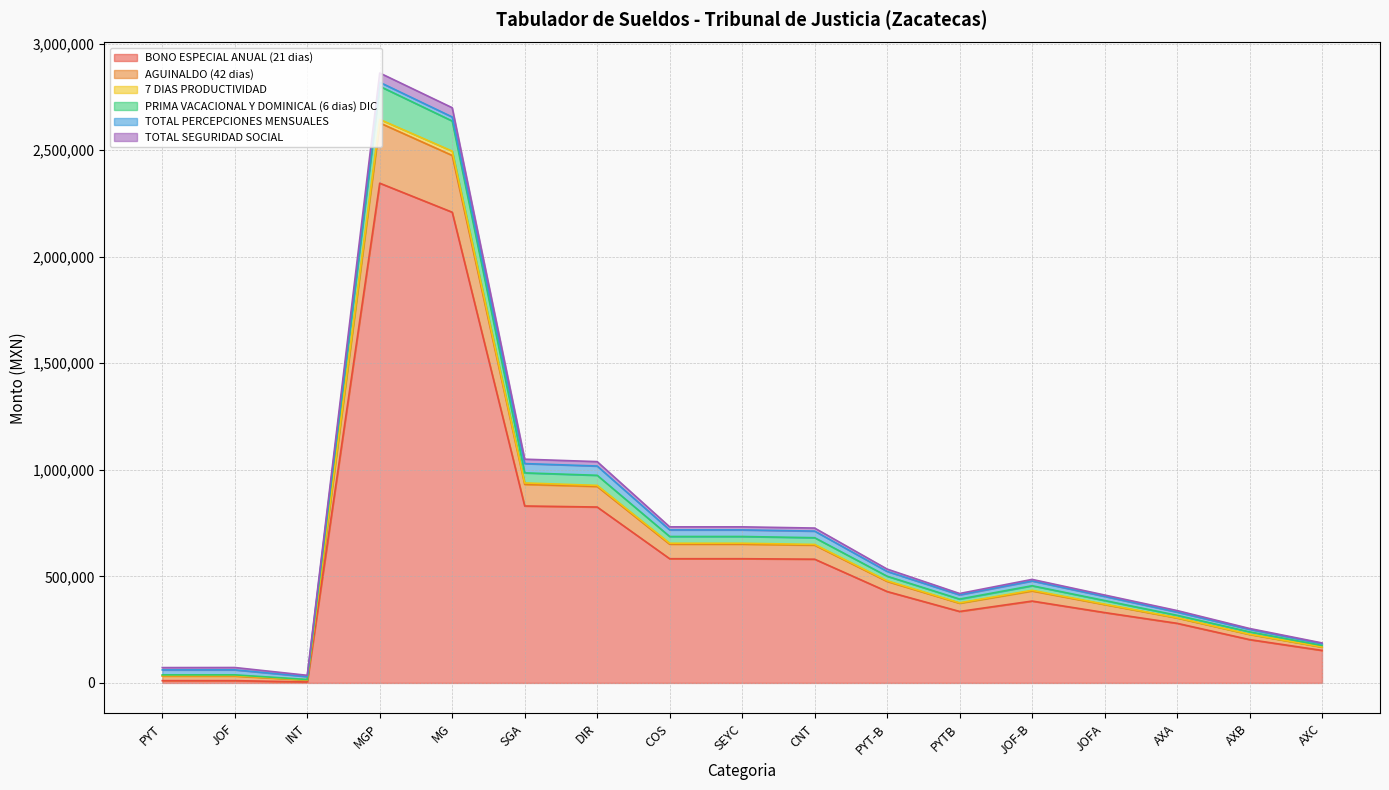

Is the value of BONO ESPECIAL ANUAL (21 dias) at INT greater than the value of PRIMA VACACIONAL Y DOMINICAL (6 dias) DIC at SGA?

No